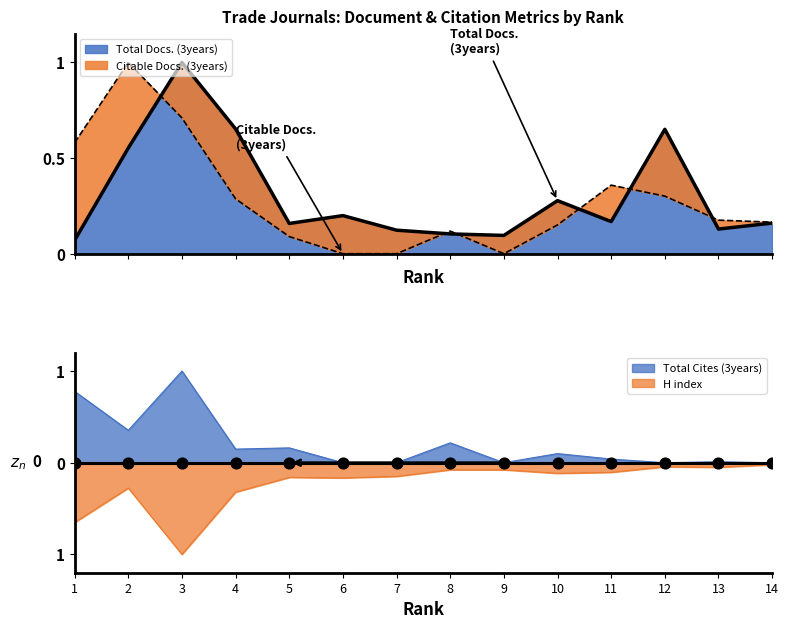

Is the value of Total Cites (3years) at 9 greater than the value of Total Docs. (3years) at 2?

No